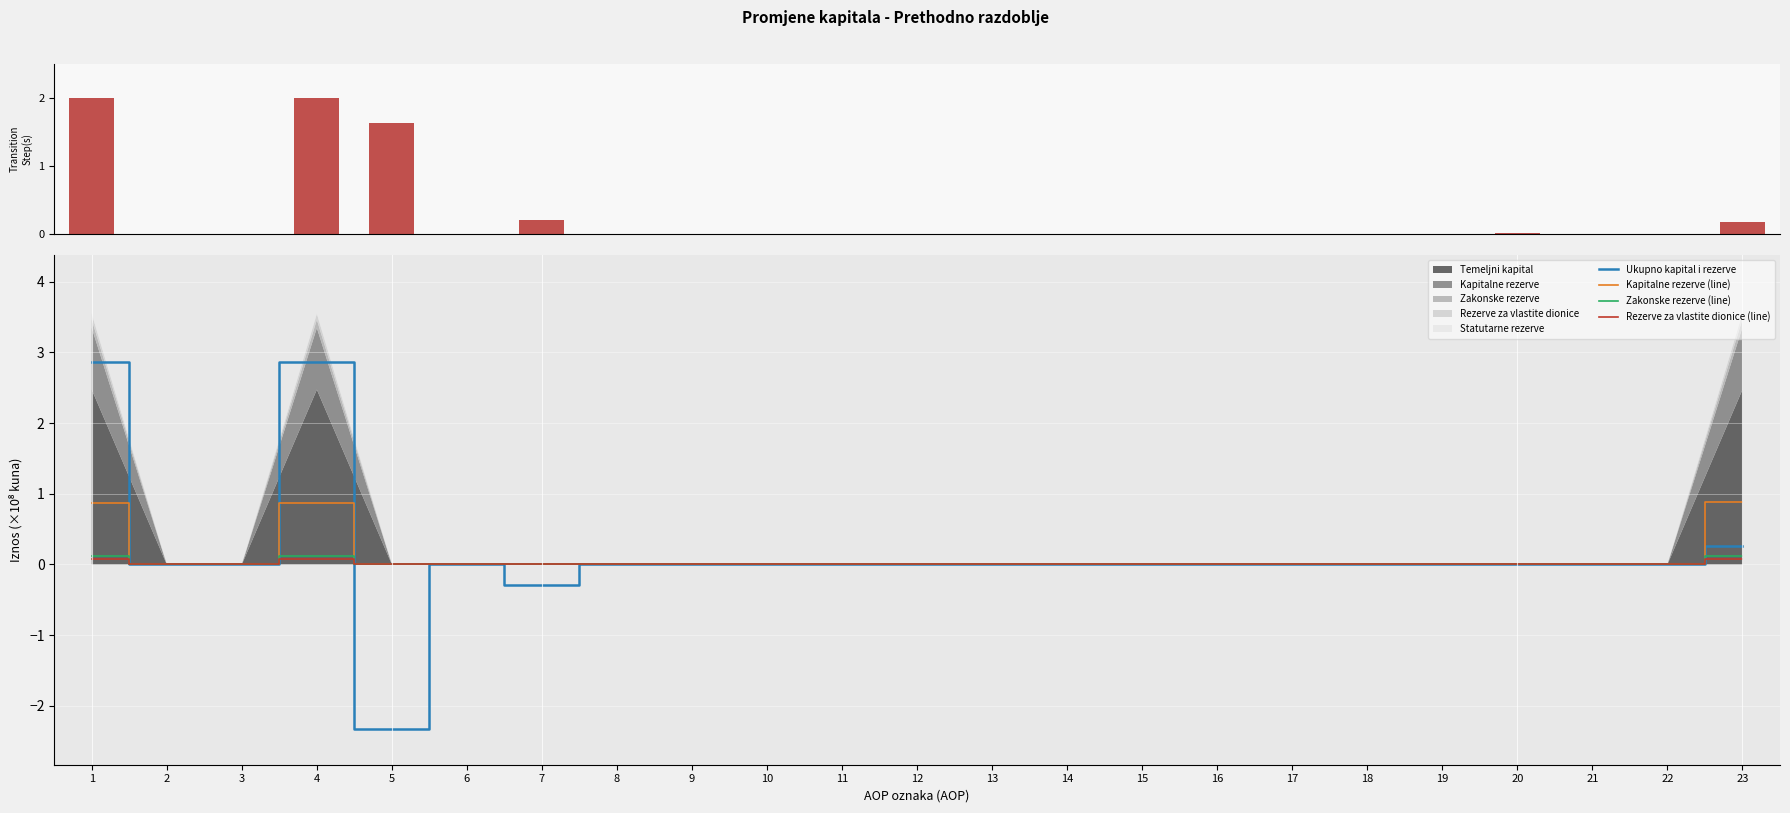

The value of Kapitalne rezerve (line) at 10 is 0.0. True or false?

True